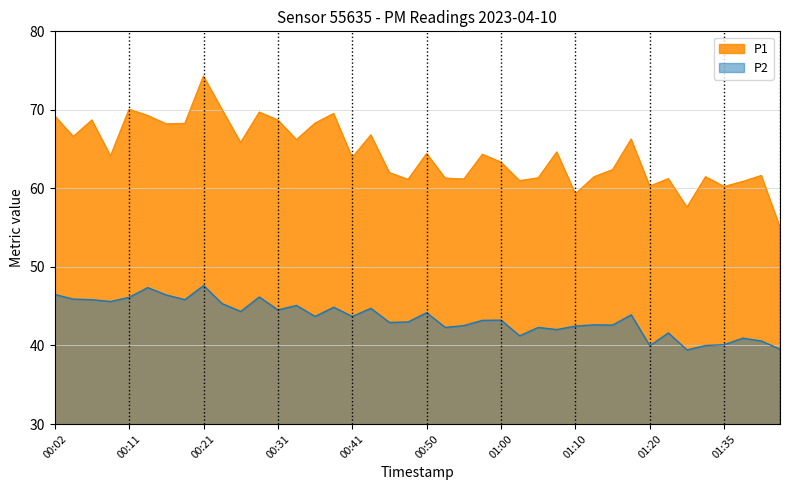

True or false: P2 and P1 intersect in this chart.

False